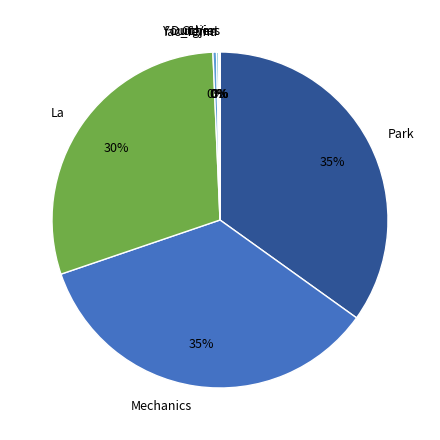

To the nearest percent, what is the average slice percentage?

14%